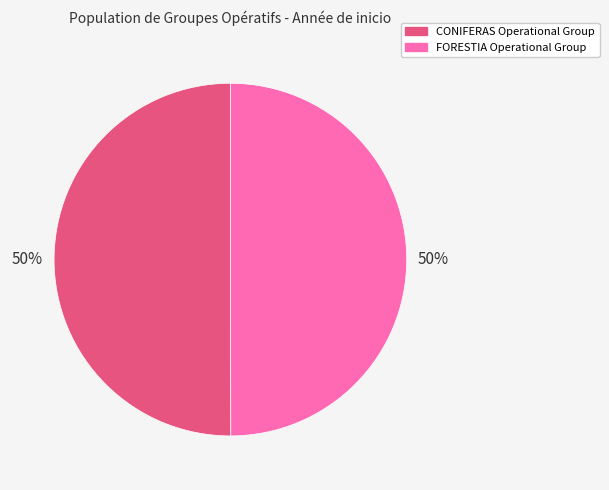

Approximately how many times larger is the value at CONIFERAS Operational Group compared to FORESTIA Operational Group?

1.0